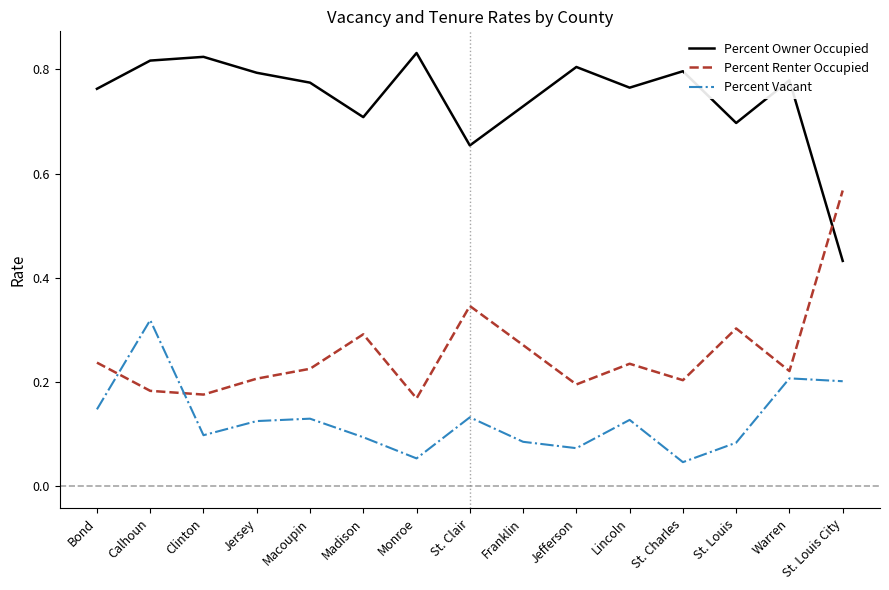

What position from the left is St. Louis City?

15